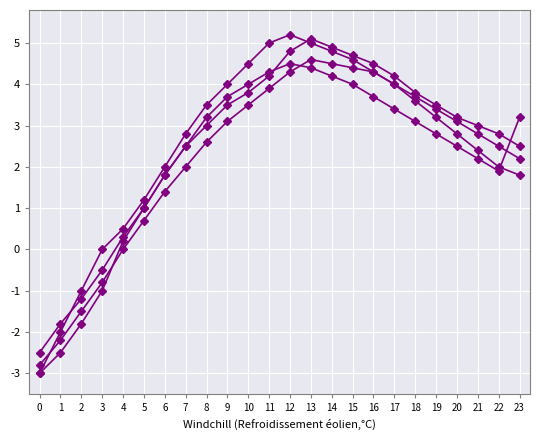

Is this an area chart (filled region under the line)?

No